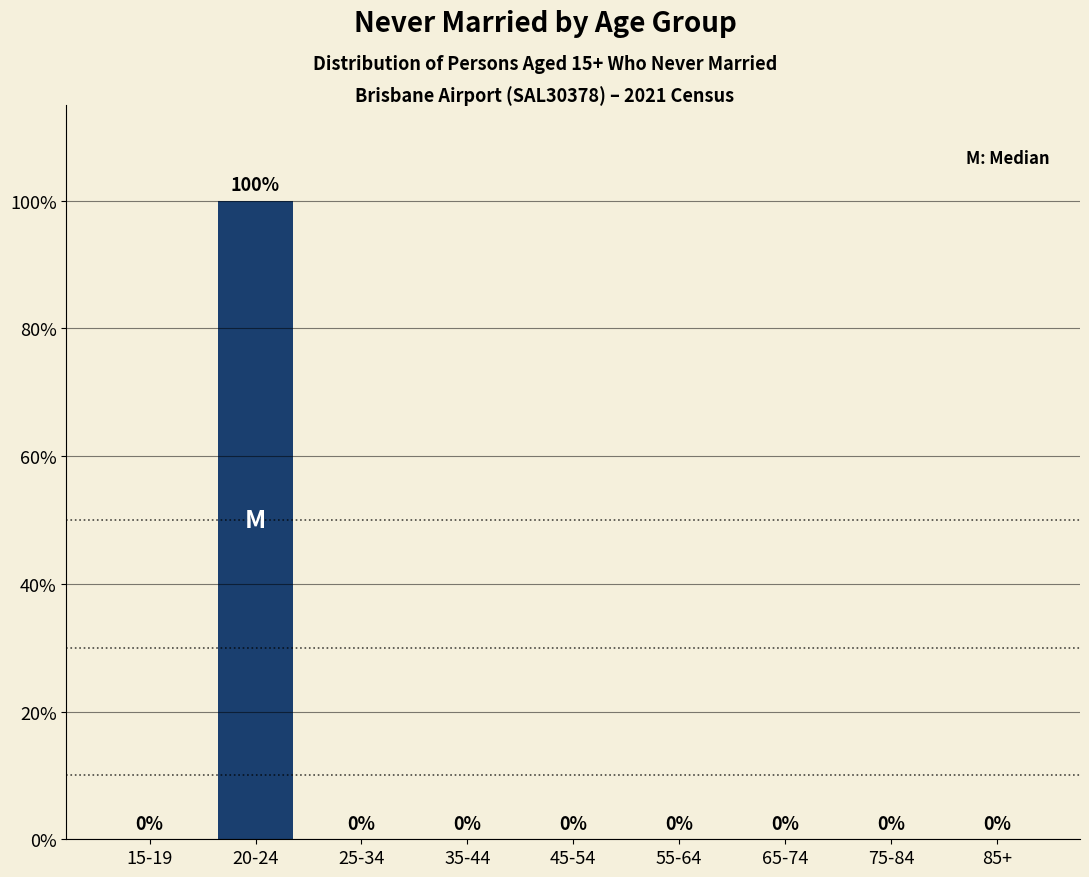

Reading right to left, transcribe all the data shown in this chart.

85+=0	75-84=0	65-74=0	55-64=0	45-54=0	35-44=0	25-34=0	20-24=100	15-19=0